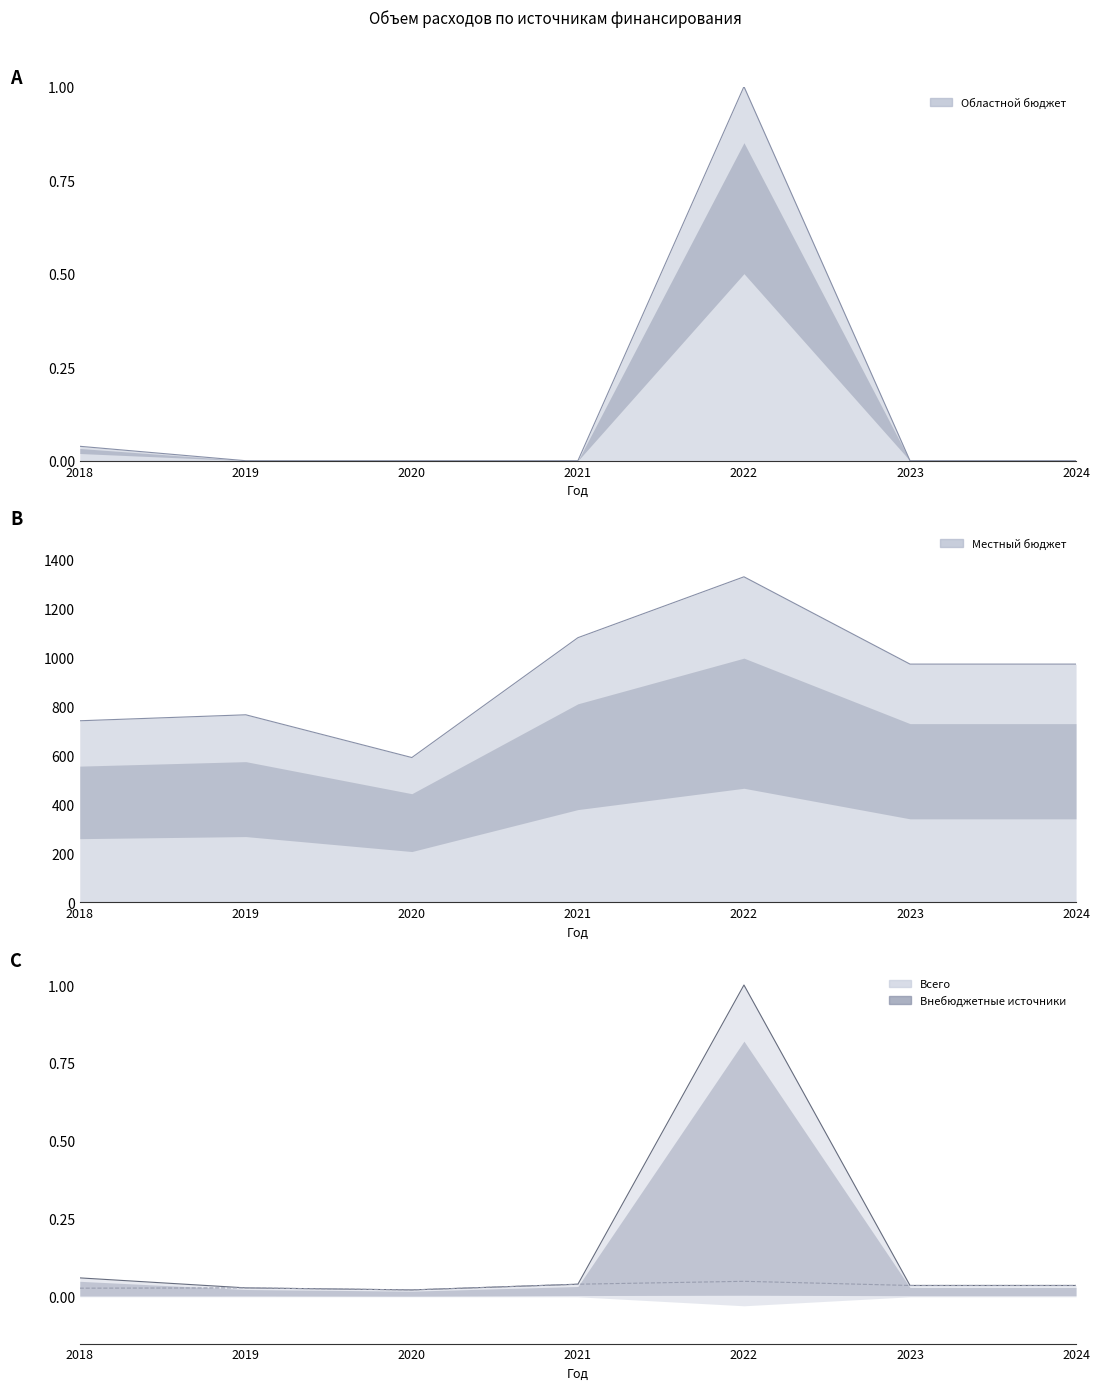

Count the number of data series in this chart.

3